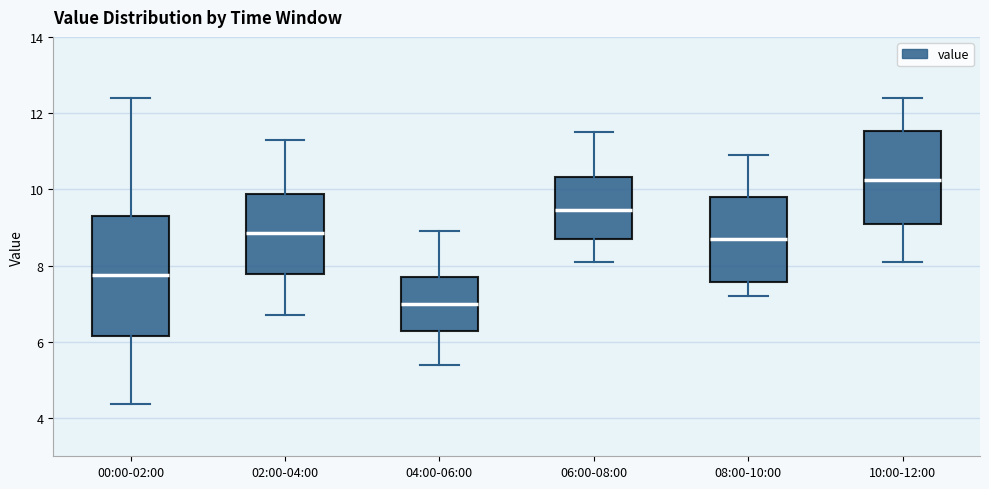

Reading left to right, read every box against the y-axis: the position of its median line, the range the box covers, and the ends of its whiskers. The values are not printed on the chart, so give them approximately, as read against the axis.

00:00-02:00: median 7.8, box 6.2 to 9.4, whiskers 4.4 to 12.4
02:00-04:00: median 8.8, box 7.8 to 9.8, whiskers 6.8 to 11.4
04:00-06:00: median 7.0, box 6.2 to 7.8, whiskers 5.4 to 9.0
06:00-08:00: median 9.4, box 8.8 to 10.4, whiskers 8.2 to 11.6
08:00-10:00: median 8.8, box 7.6 to 9.8, whiskers 7.2 to 11.0
10:00-12:00: median 10.2, box 9.2 to 11.6, whiskers 8.2 to 12.4